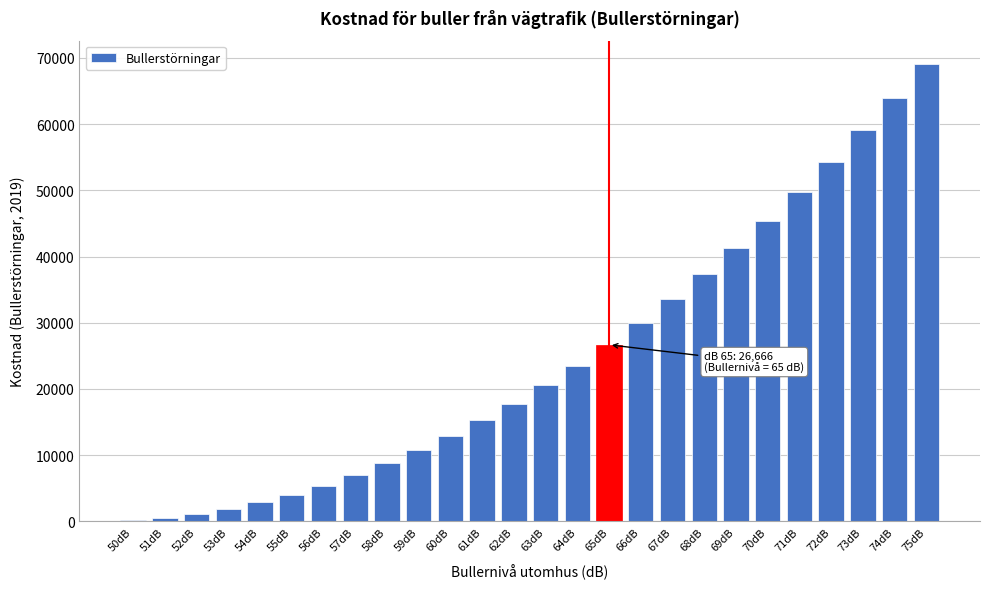

Reading left to right, what are all the values shown in this chart?

50dB=177.6	51dB=553.5	52dB=1128.9	53dB=1902.4	54dB=2874.3	55dB=4044.4	56dB=5412.8	57dB=6980.6	58dB=8746.6	59dB=10710.9	60dB=12873.5	61dB=15235.5	62dB=17795.8	63dB=20554.3	64dB=23511.1	65dB=26666.2	66dB=30020.6	67dB=33573.4	68dB=37324.4	69dB=41273.6	70dB=45422.3	71dB=49769.3	72dB=54314.5	73dB=59057.9	74dB=63999.7	75dB=69140.8